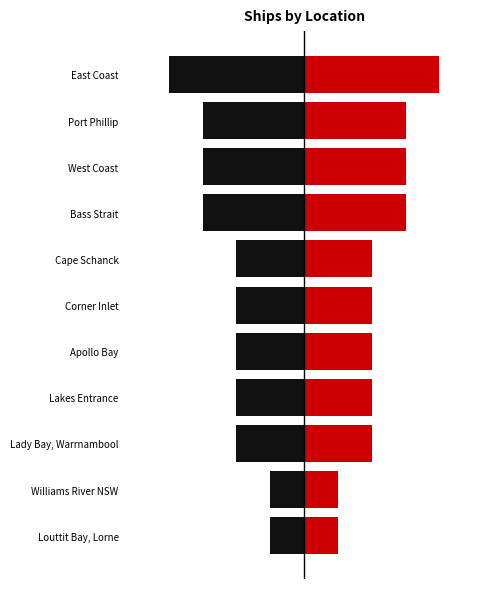

Rank the series by their average value, from highest to lowest.

Right, Left